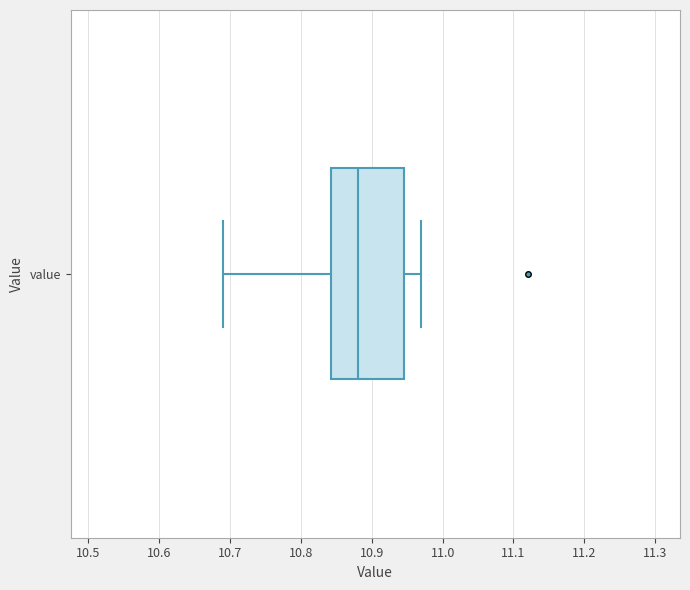

Where does the right whisker of the box for value end on the x-axis? The values are not printed on the chart, so give them approximately, as read against the axis.

10.97